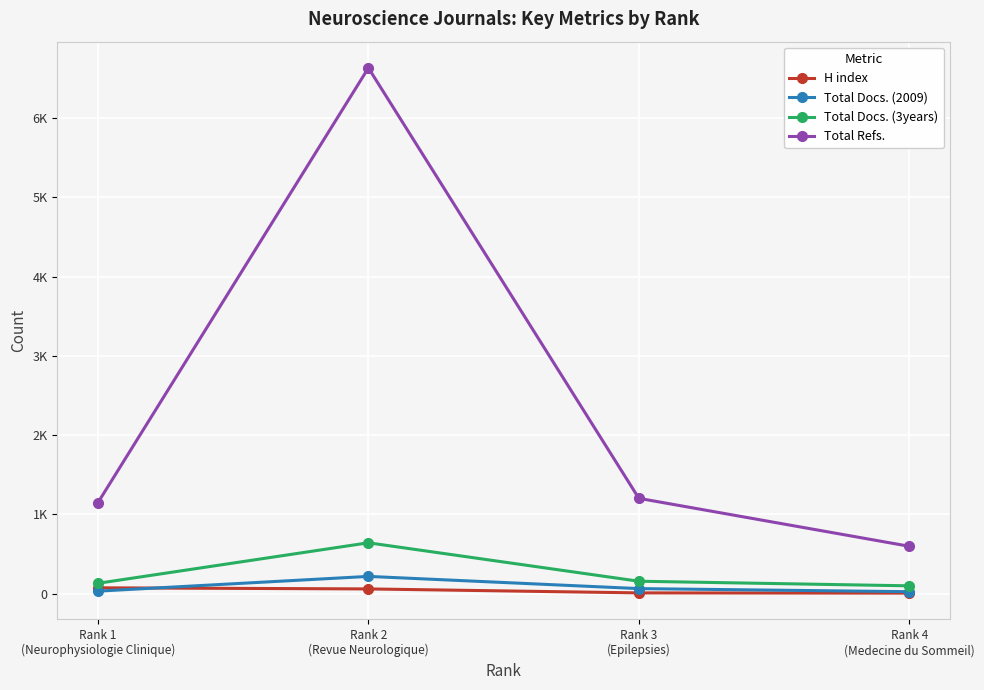

What are all the series names shown in the legend?

H index, Total Docs. (2009), Total Docs. (3years), Total Refs.